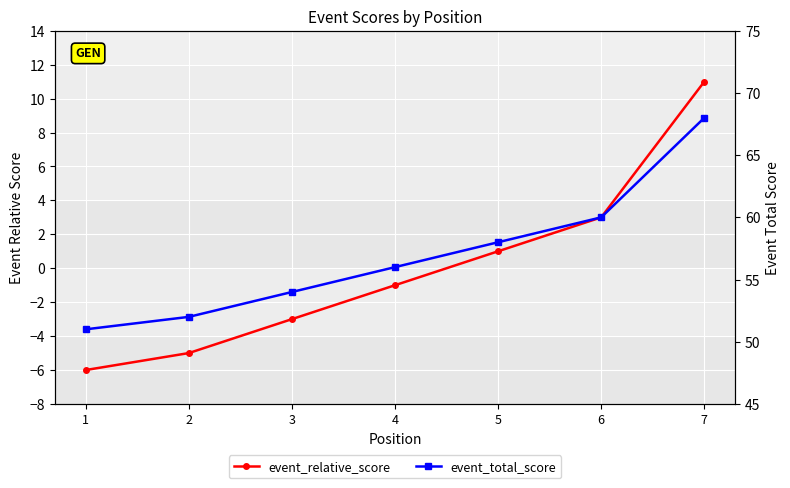

Which has a higher value, 1 or 6?

6